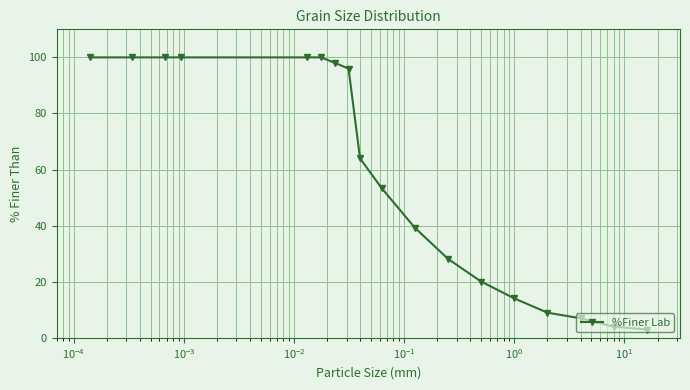

What is the average value?

57.6